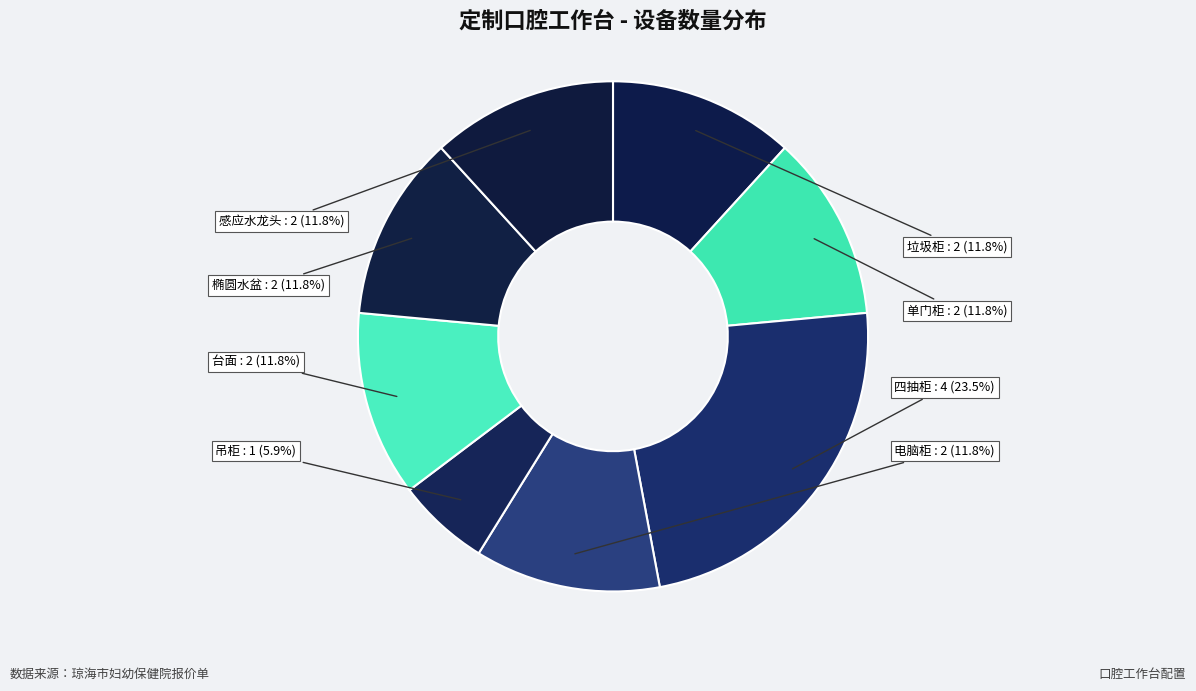

Combined, do 椭圆水盆 and 垃圾柜 account for over 50%?

No